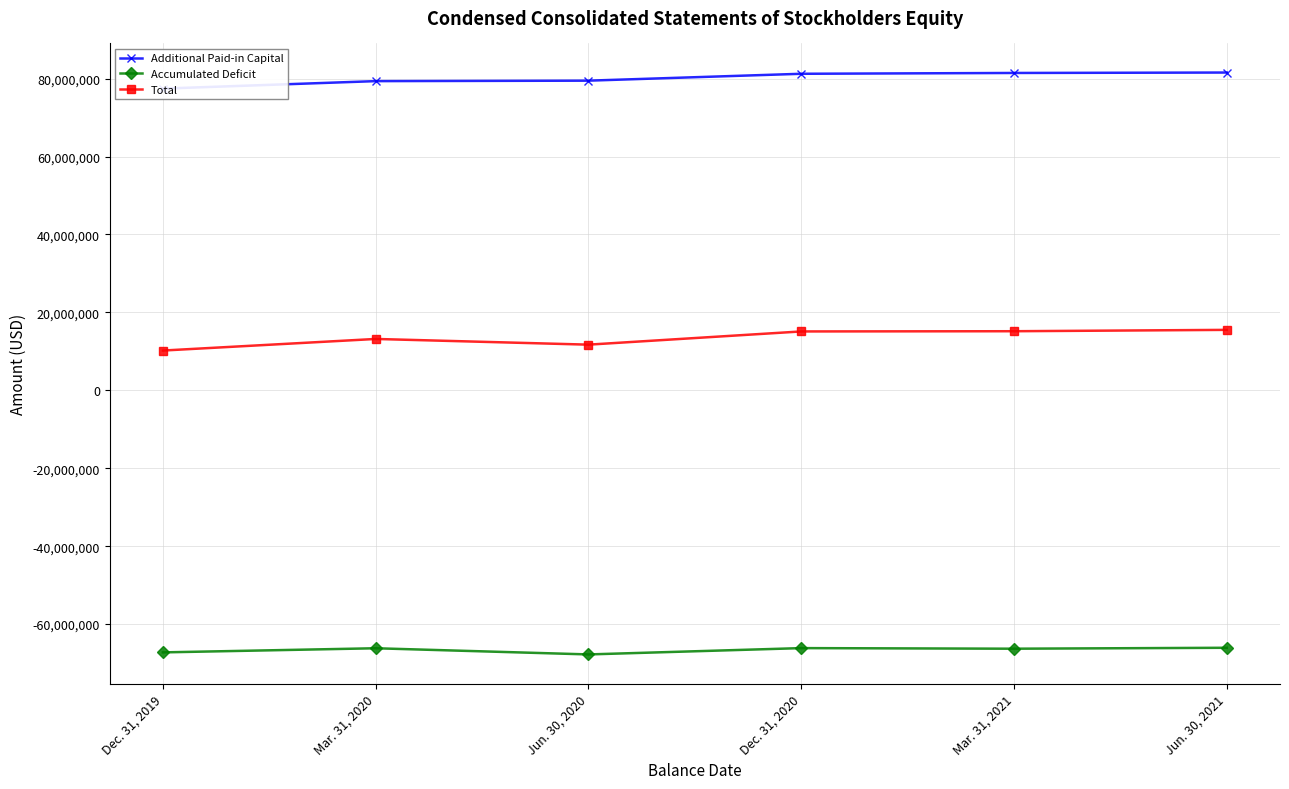

Reading right to left, what are all the values shown in this chart?

Additional Paid-in Capital: Jun. 30, 2021=81556000	Mar. 31, 2021=81447000	Dec. 31, 2020=81238000	Jun. 30, 2020=79472000	Mar. 31, 2020=79352000	Dec. 31, 2019=77434000
Accumulated Deficit: Jun. 30, 2021=-66074000	Mar. 31, 2021=-66313000	Dec. 31, 2020=-66161000	Jun. 30, 2020=-67783000	Mar. 31, 2020=-66199000	Dec. 31, 2019=-67257000
Total: Jun. 30, 2021=15514000	Mar. 31, 2021=15166000	Dec. 31, 2020=15109000	Jun. 30, 2020=11719000	Mar. 31, 2020=13183000	Dec. 31, 2019=10206000